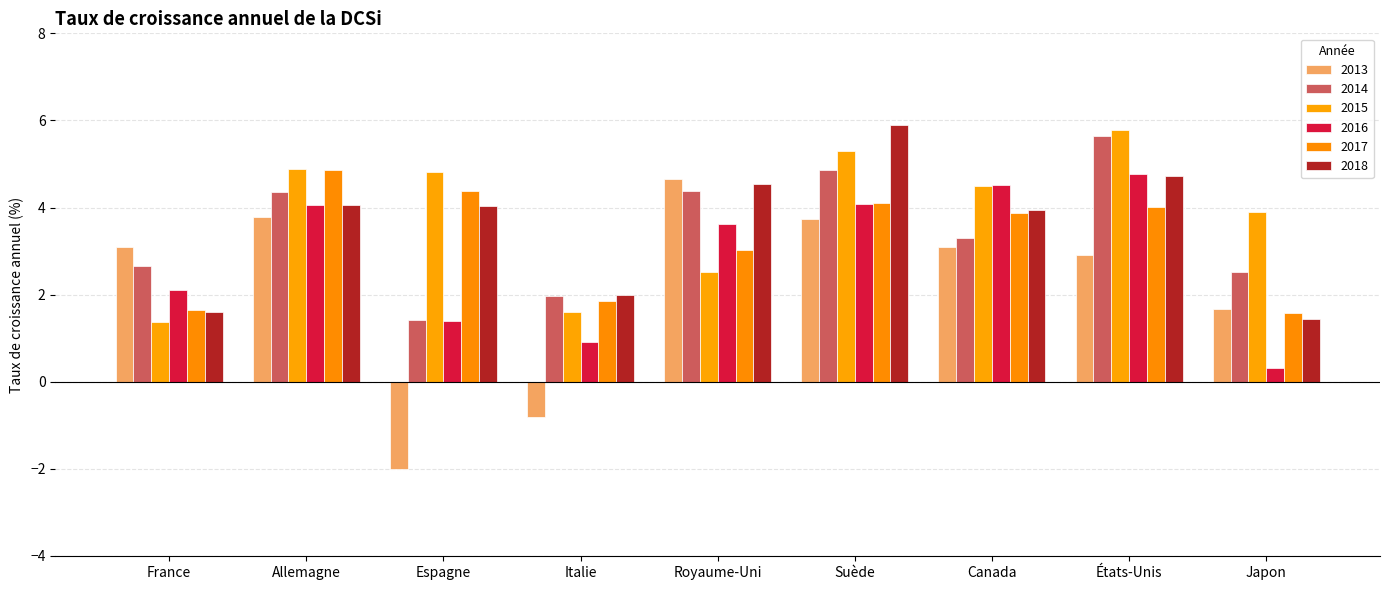

What is the difference between the maximum and minimum values in the 2016 series?

4.4